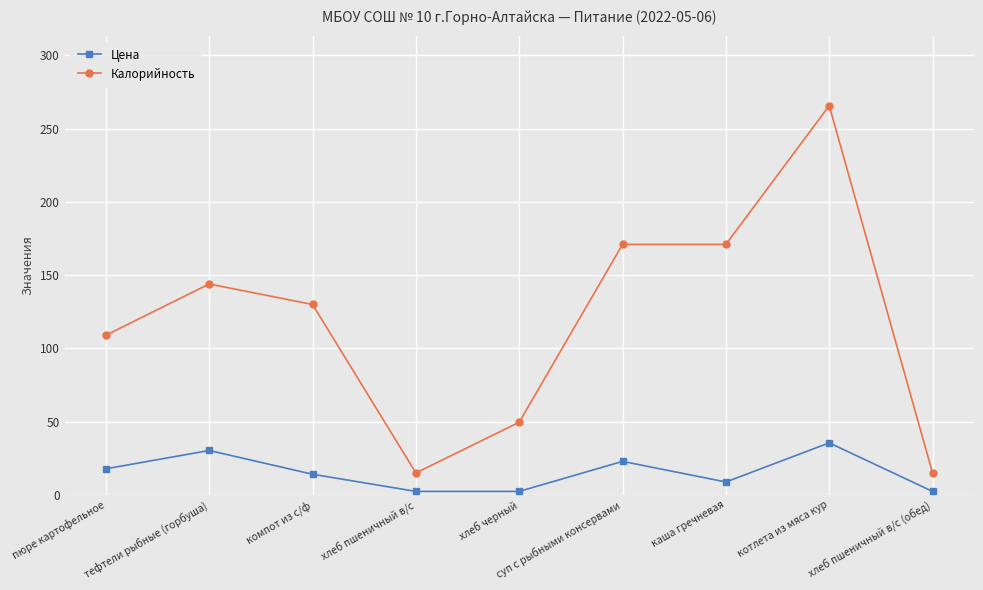

What value does the Калорийность series have at компот из с/ф?

130.0